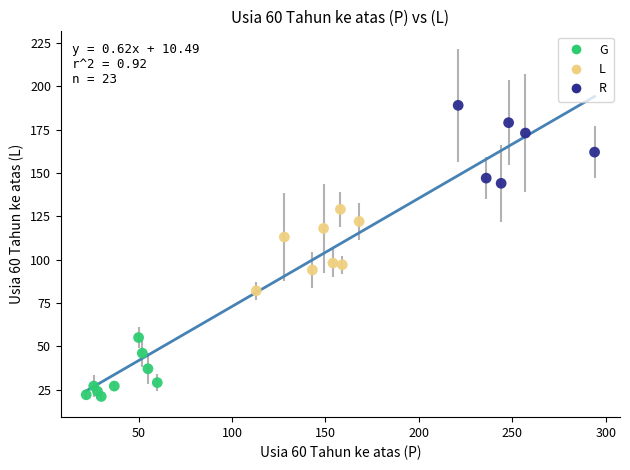

Which series reaches the minimum Y coordinate?

G